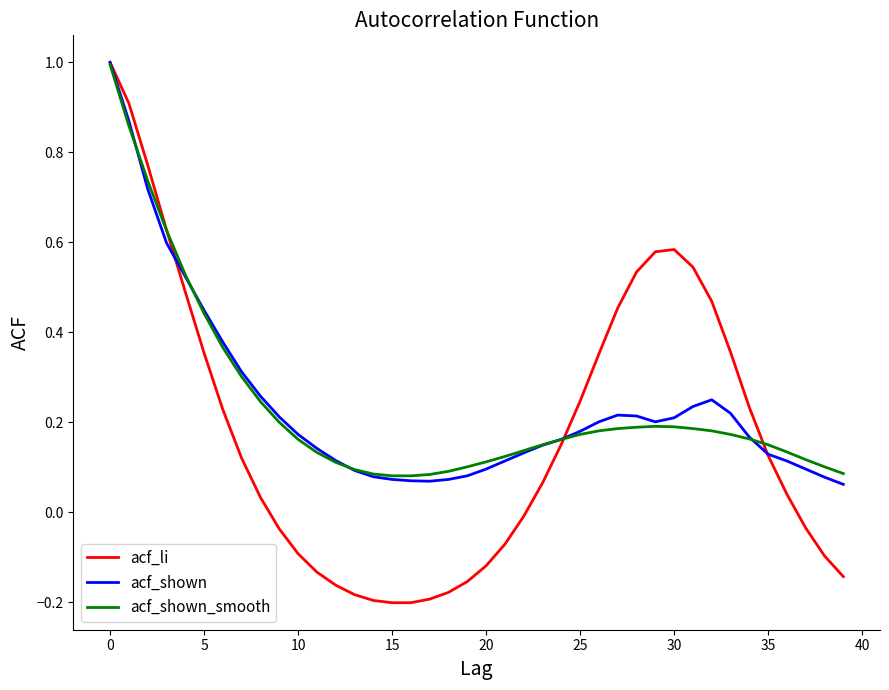

Which series has the largest range (max minus min)?

acf_li